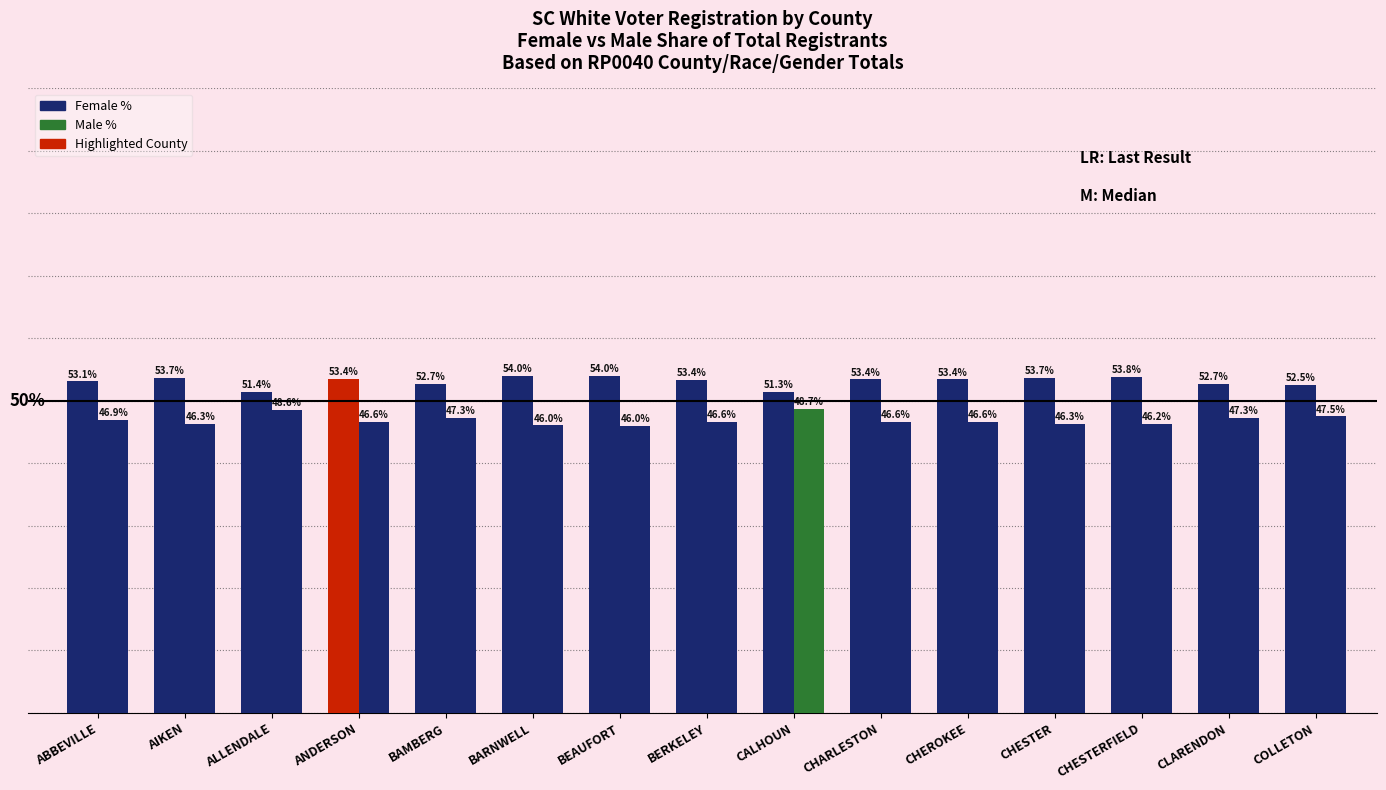

What is the approximate value of Female % at CHEROKEE?

53.4